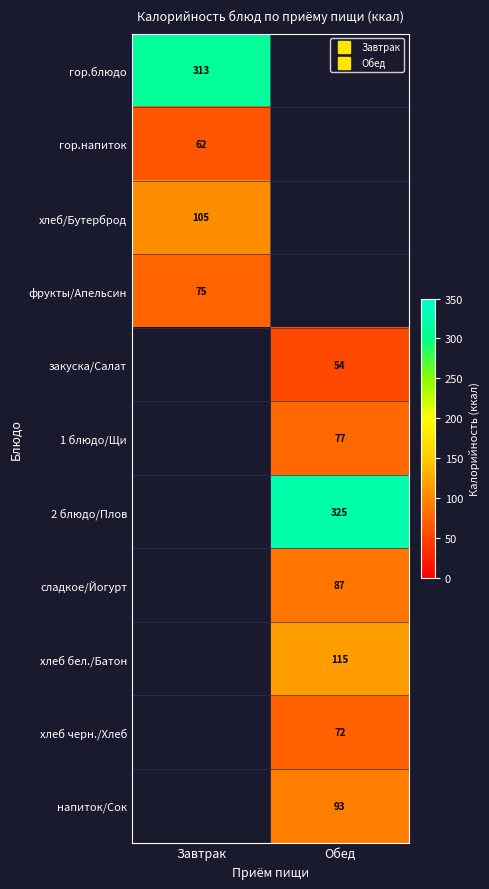

What is the sum of the гор.блюдо values at Обед and Завтрак?

313